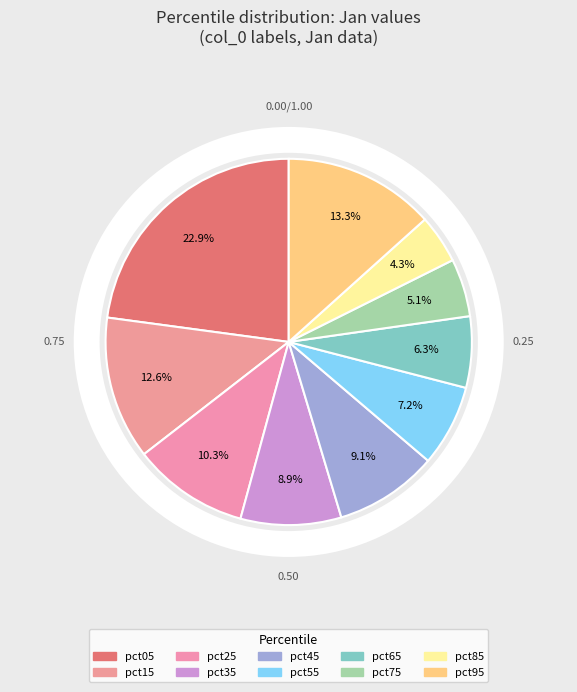

How much of the chart is everything except pct05?

77.1%